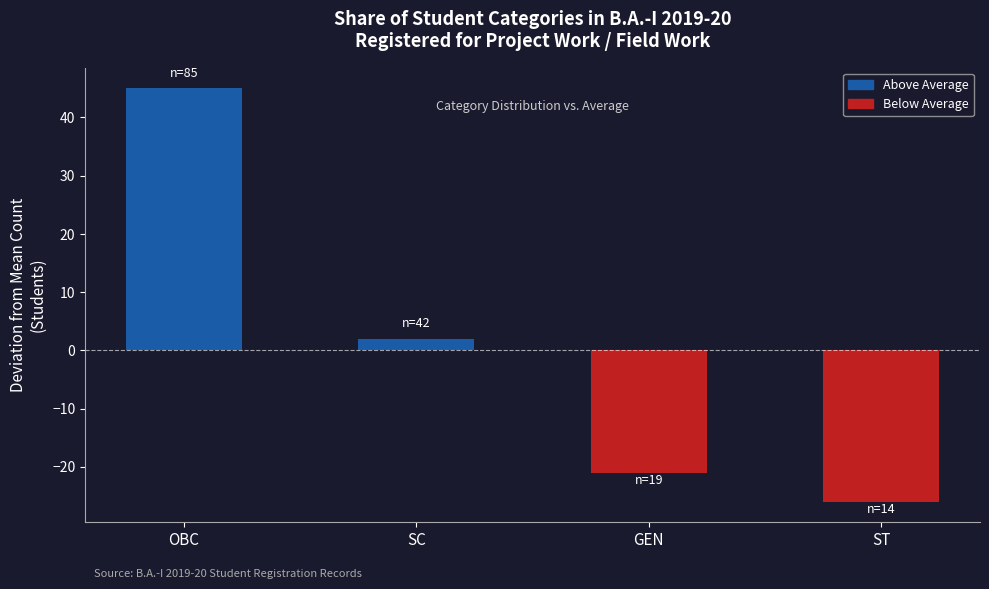

Between ST and SC, which is larger?

SC